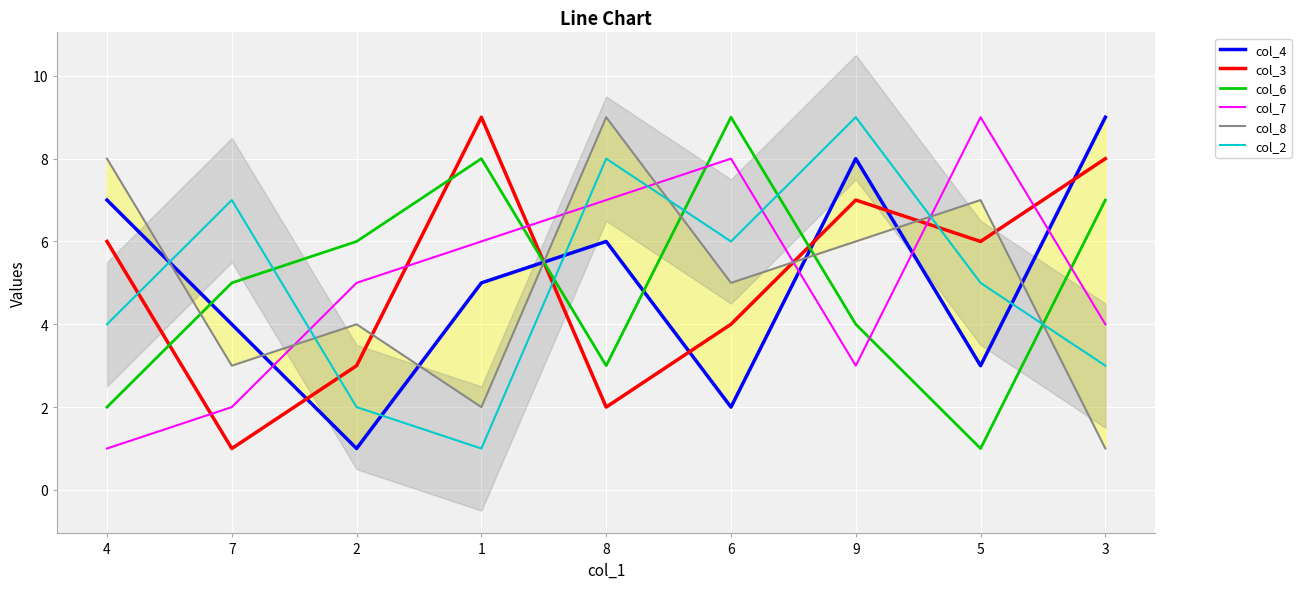

List the labels in order of col_7 value, largest first.

5, 6, 8, 1, 2, 3, 9, 7, 4